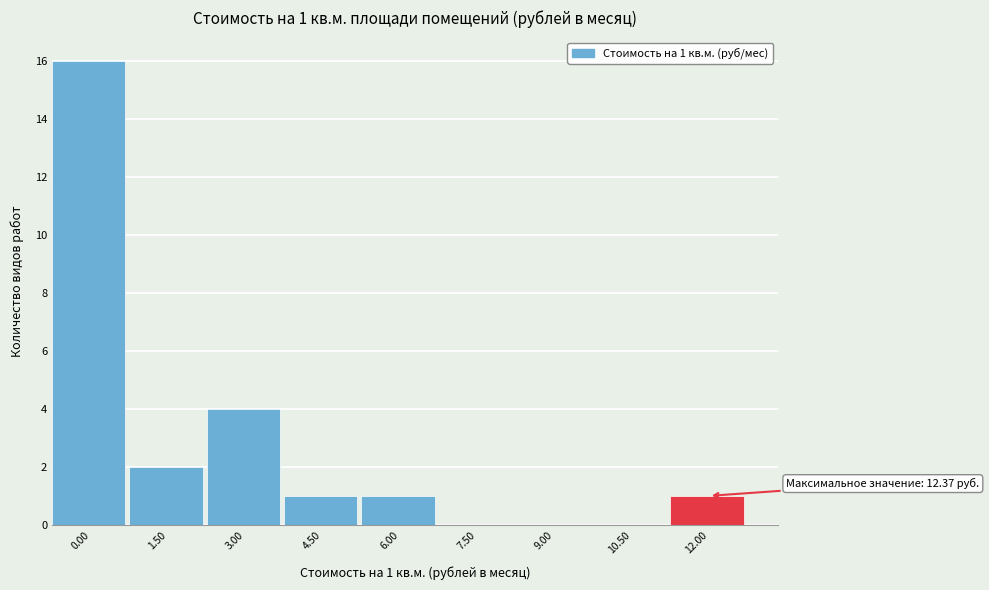

Reading left to right, what are all the values shown in this chart?

0.00=16	1.50=2	3.00=4	4.50=1	6.00=1	7.50=0	9.00=0	10.50=0	12.00=1